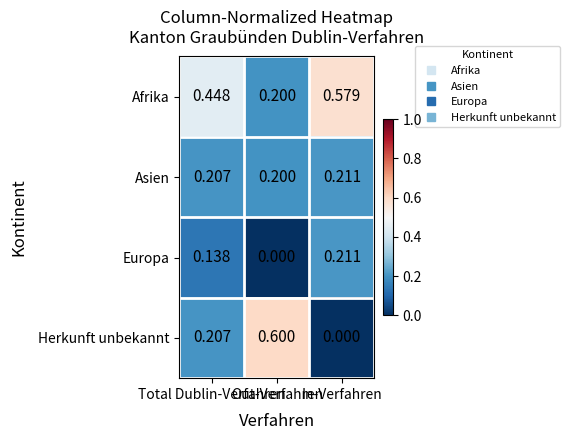

Which series has the largest total across all categories?

Afrika